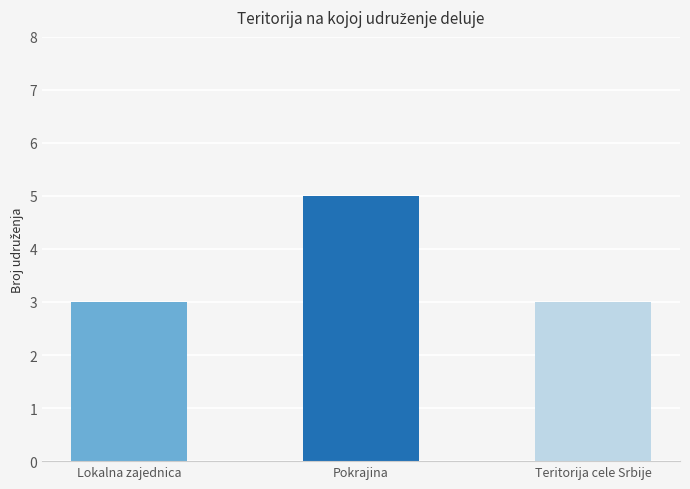

What is the maximum value shown in the chart?

5